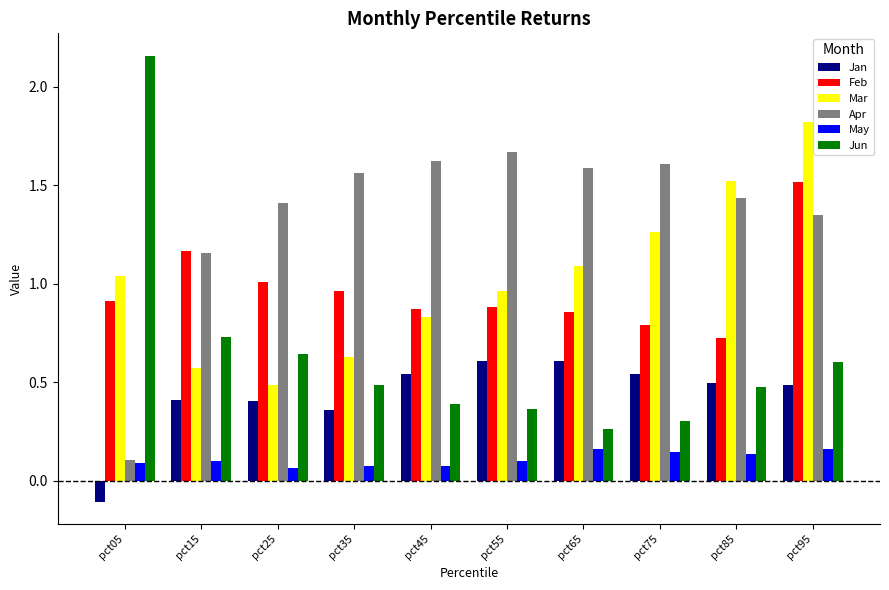

Where is Apr nearest to the value 0?

pct05